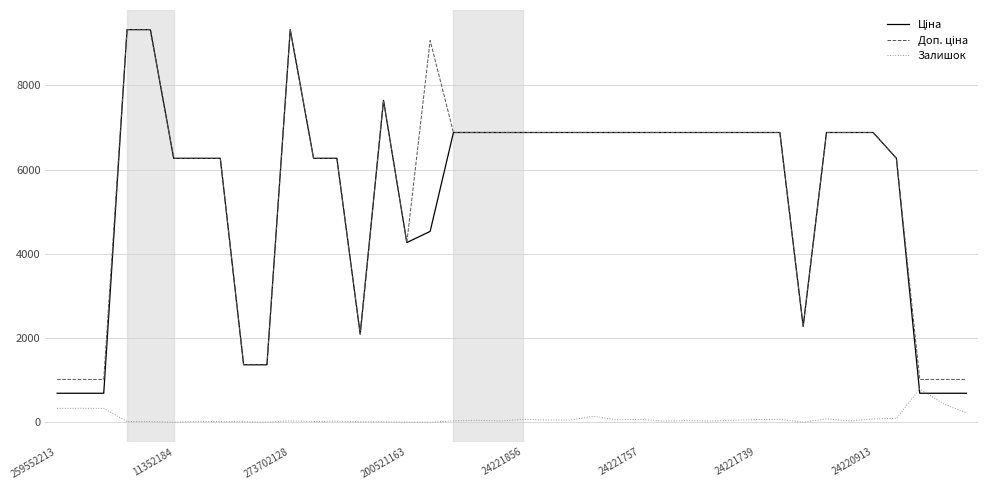

What is the maximum value shown in the chart?

9321.4